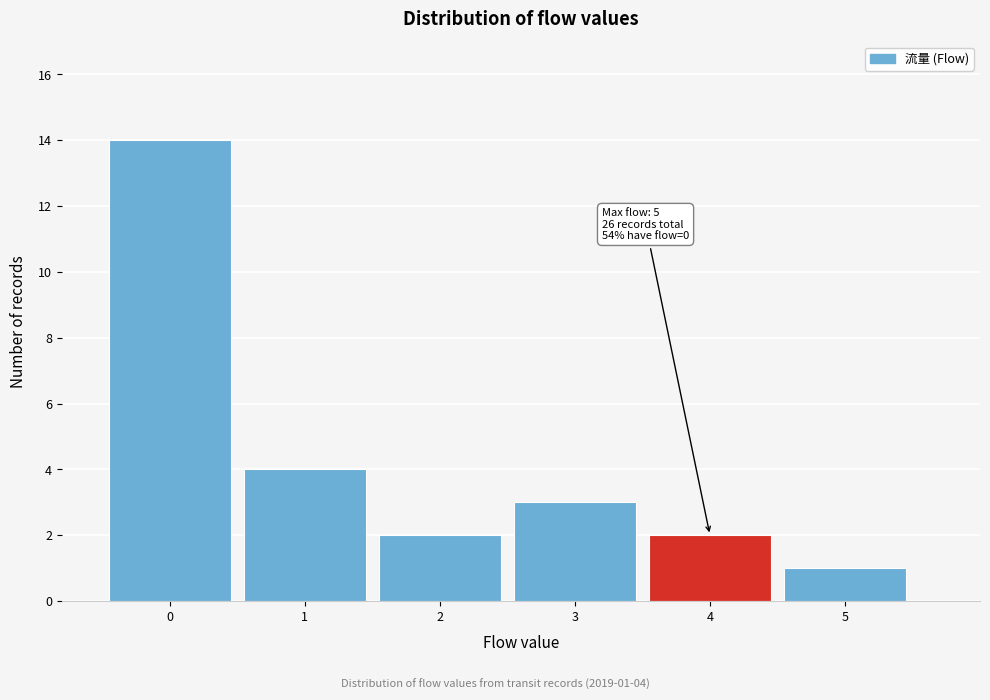

Over which range of the x-axis is the bar tallest?

-0.5 to 0.5